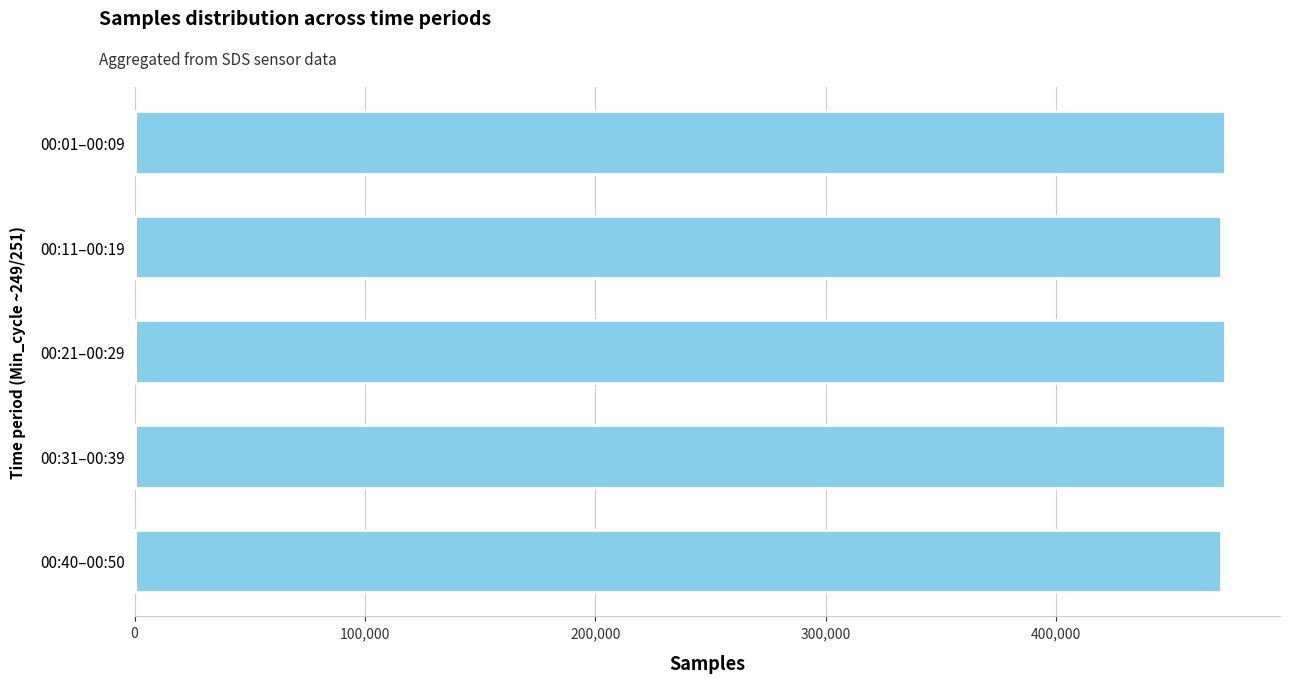

What is the value of the 3rd bar from the top?

473424.6